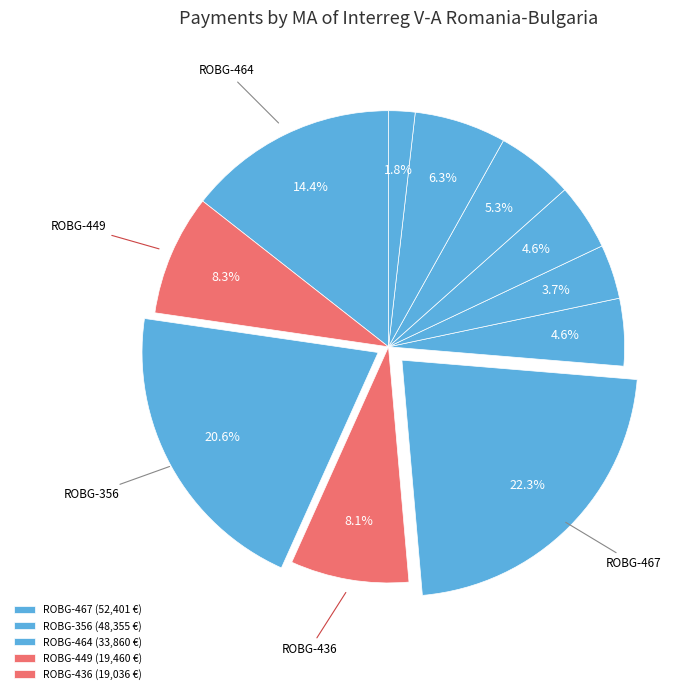

Rank the categories by value from lowest to highest.

ROBG-378, ROBG-353, ROBG-402, ROBG-442, ROBG-420, ROBG-332, ROBG-436, ROBG-449, ROBG-464, ROBG-356, ROBG-467